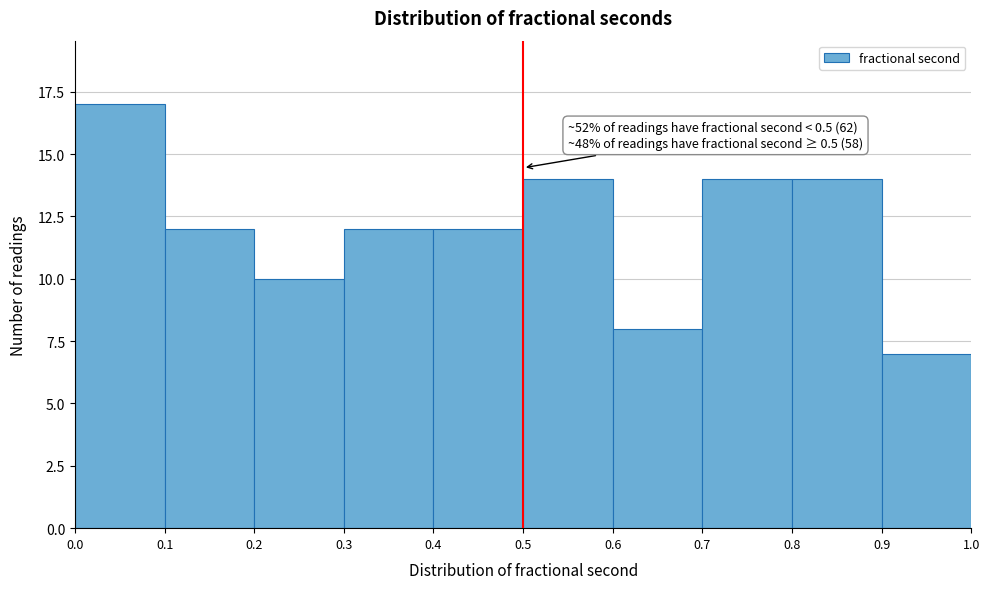

Which range on the x-axis has the tallest bar?

0.0 to 0.1